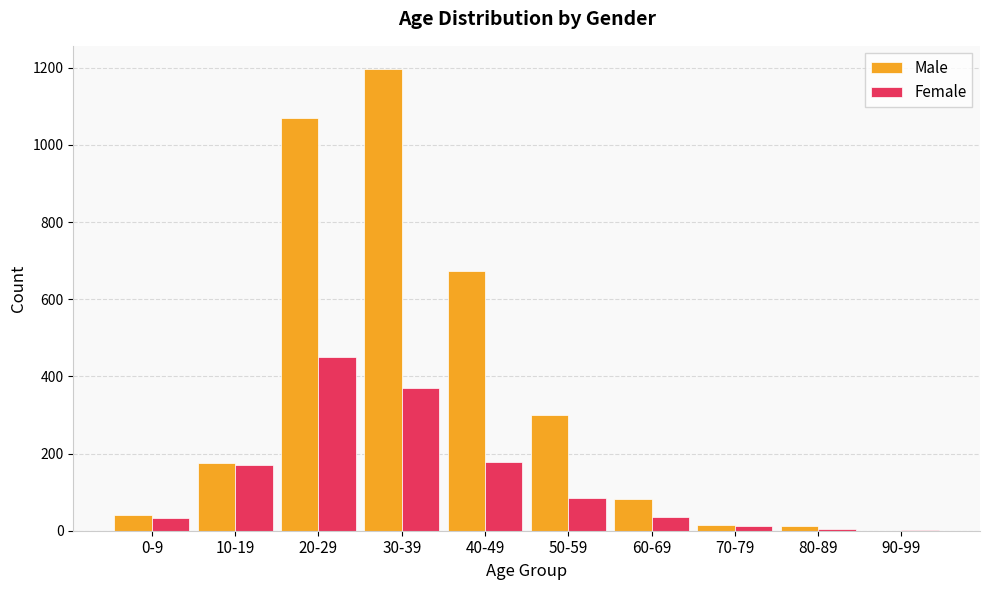

The value of Female at 80-89 is 4. True or false?

True